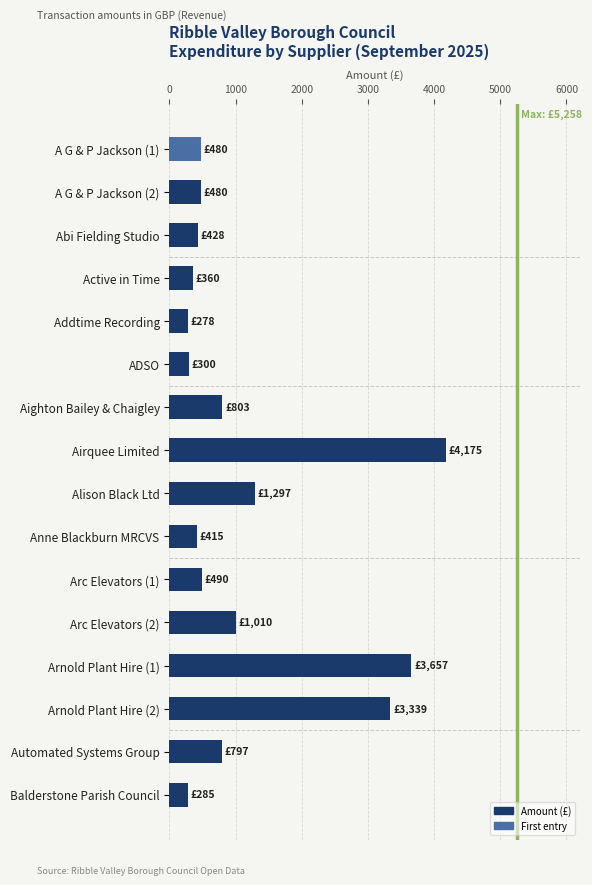

What is the label of the 1st bar from the bottom?

Balderstone Parish Council